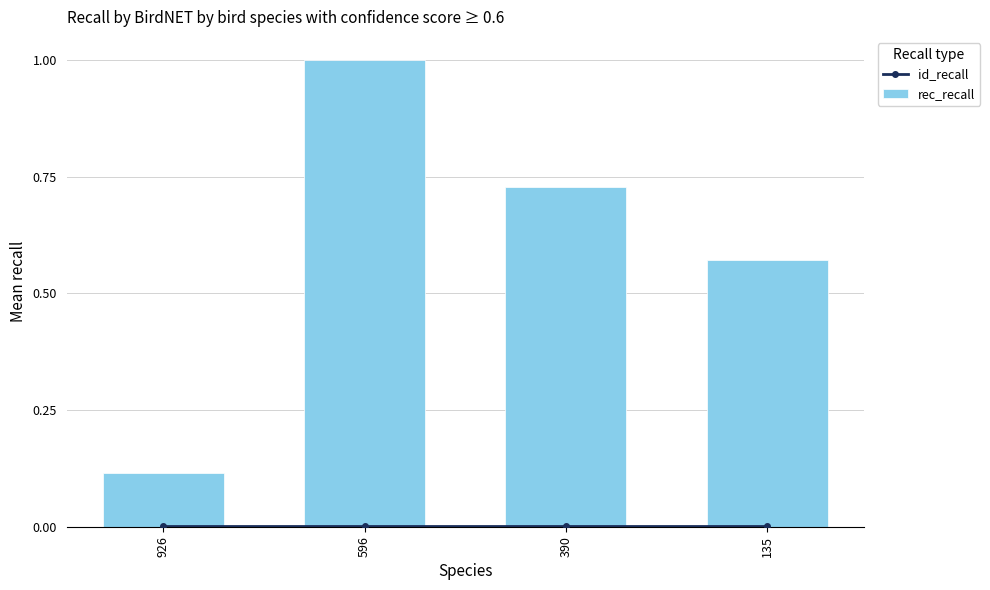

What is the value of the rec_recall bar at the 3rd from the left?

0.7